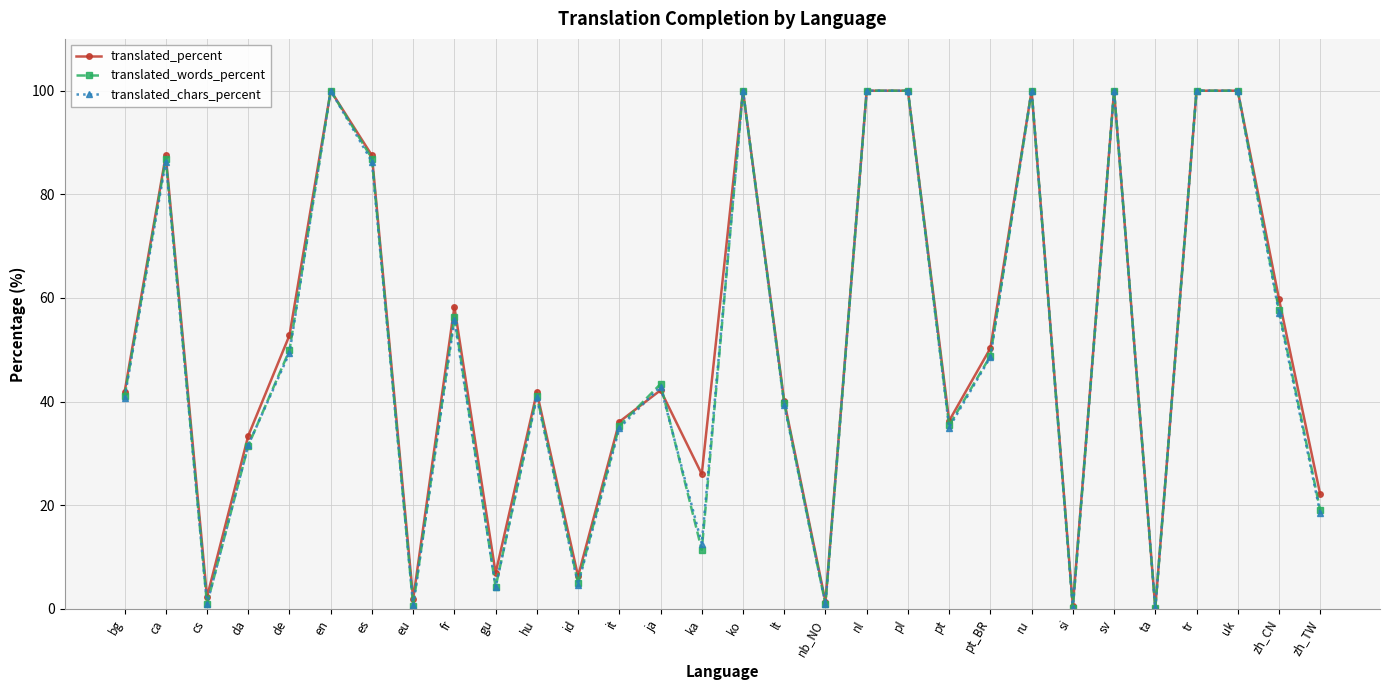

Which series changed the most between bg and da?

translated_words_percent